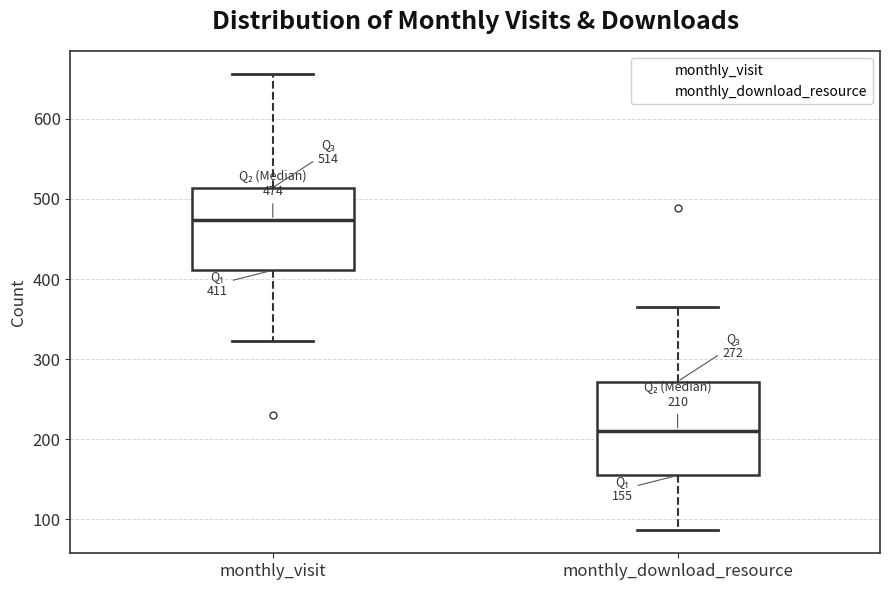

Comparing the boxes themselves (not the whiskers), which one is the tallest?

monthly_download_resource